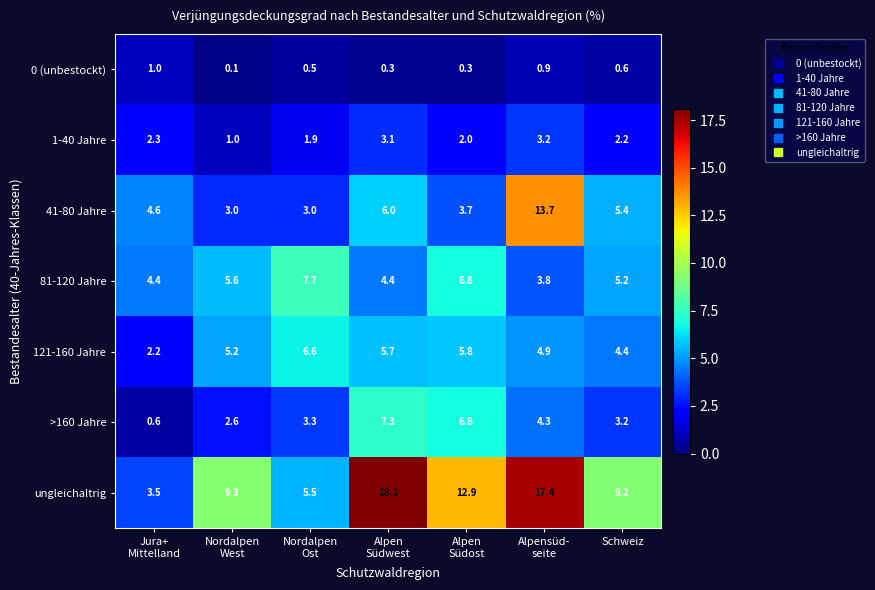

What is the spread (max minus min) of values at Schweiz?

8.6